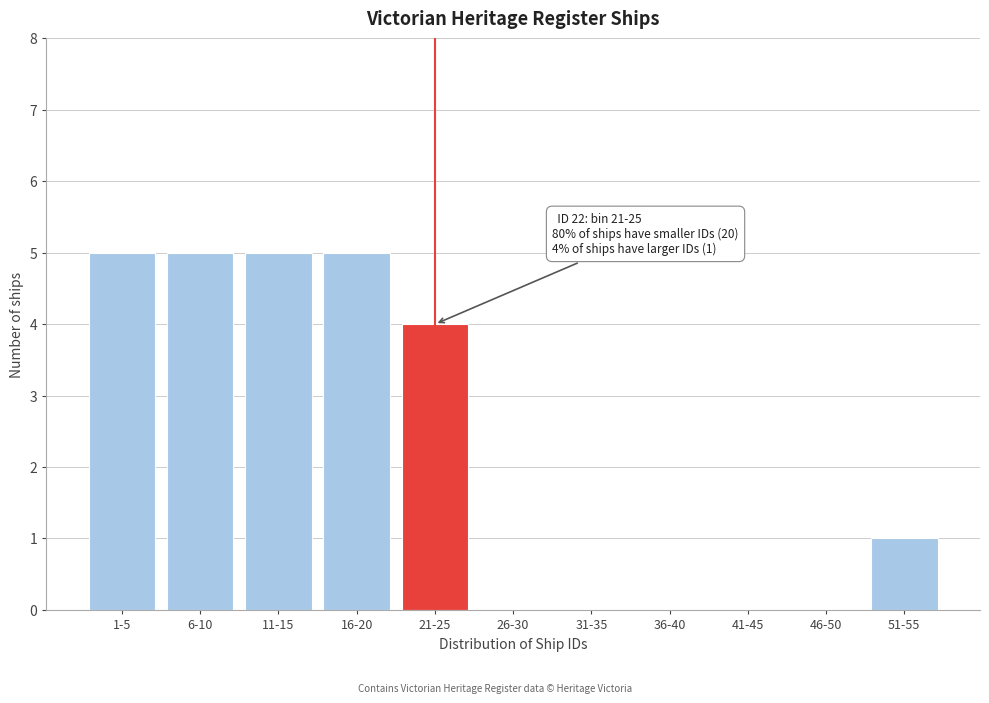

Reading left to right, list all the values displayed in this chart.

1-5=5	6-10=5	11-15=5	16-20=5	21-25=4	26-30=0	31-35=0	36-40=0	41-45=0	46-50=0	51-55=1